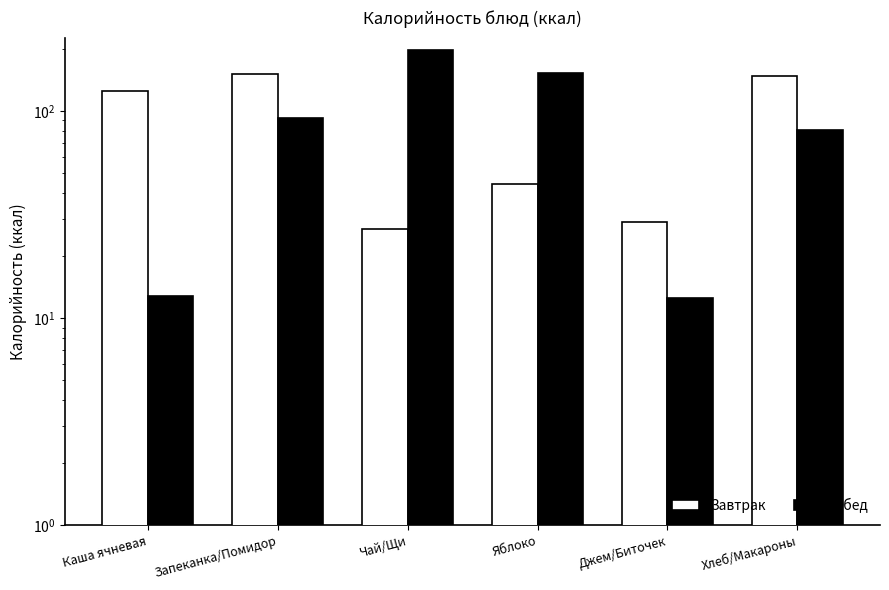

The Завтрак series shows 150.6 at Запеканка/Помидор. True or false?

True